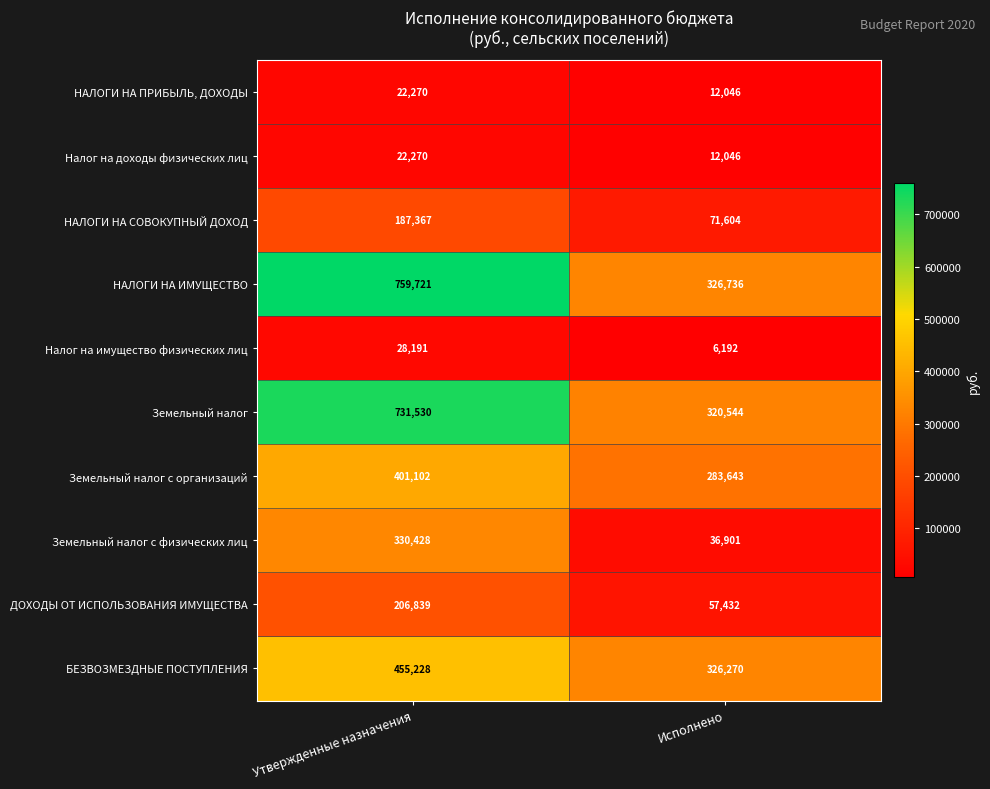

What is the total value across all series at Утвержденные назначения?

3144946